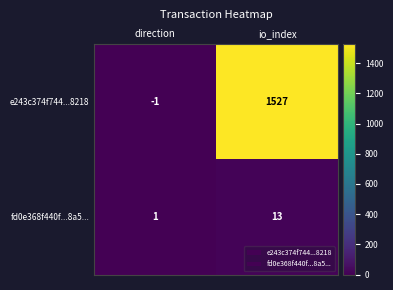

At which category is the sum across all series the highest?

io_index